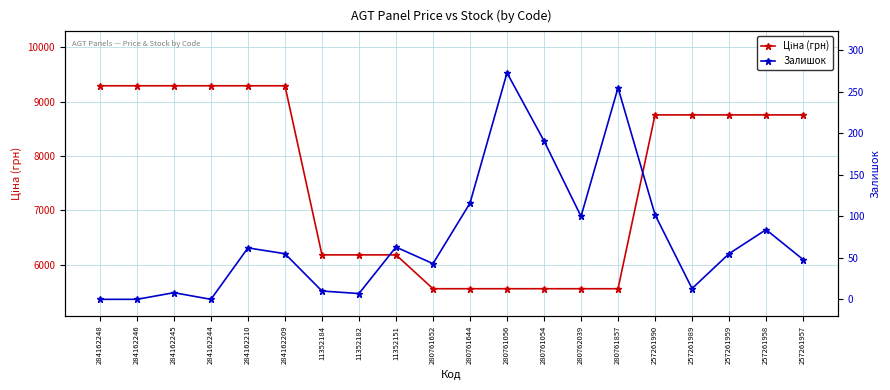

True or false: Ціна (грн) and Залишок cross at least once.

False